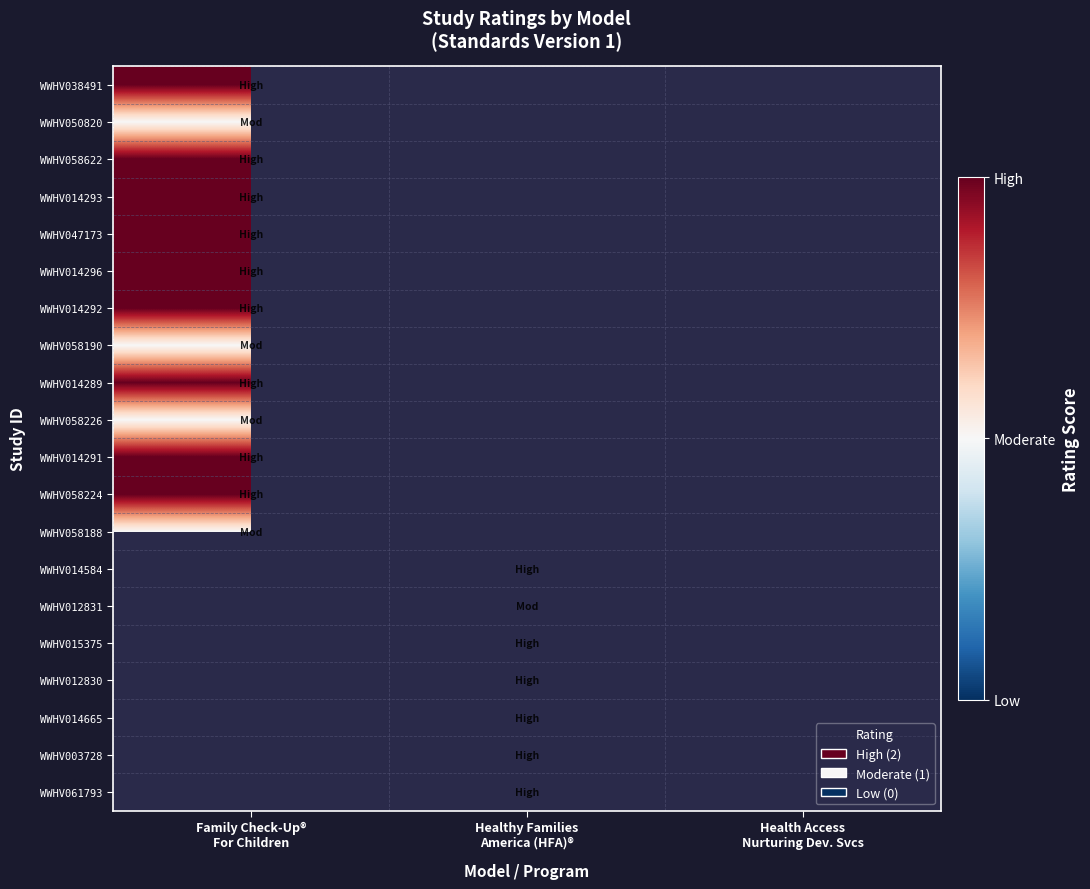

Rank the series at Healthy Families America (HFA)® from lowest to highest value.

WWHV012831, WWHV038491, WWHV050820, WWHV058622, WWHV014293, WWHV047173, WWHV014296, WWHV014292, WWHV058190, WWHV014289, WWHV058226, WWHV014291, WWHV058224, WWHV058188, WWHV014584, WWHV015375, WWHV012830, WWHV014665, WWHV003728, WWHV061793